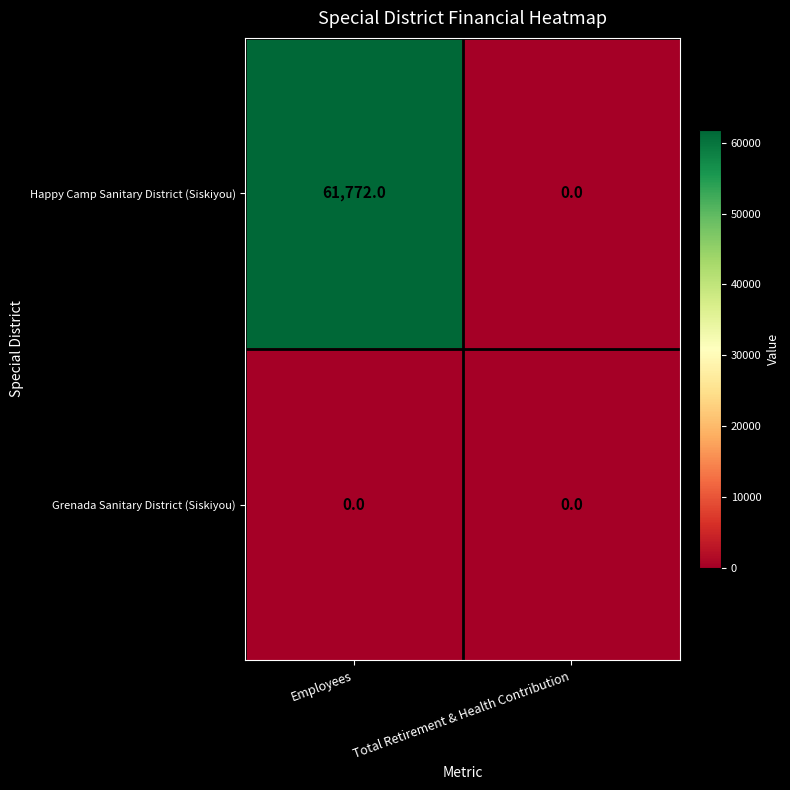

Reading left to right, transcribe all the data shown in this chart.

Happy Camp Sanitary District (Siskiyou): 61772	0
Grenada Sanitary District (Siskiyou): 0	0